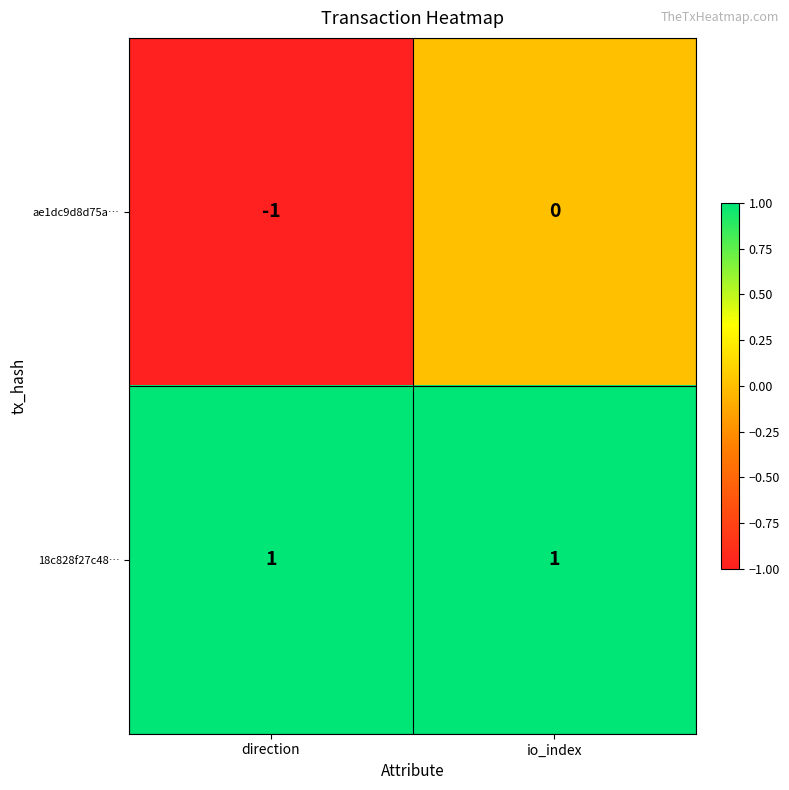

List the series in order of their overall mean, lowest first.

ae1dc9d8d75a…, 18c828f27c48…